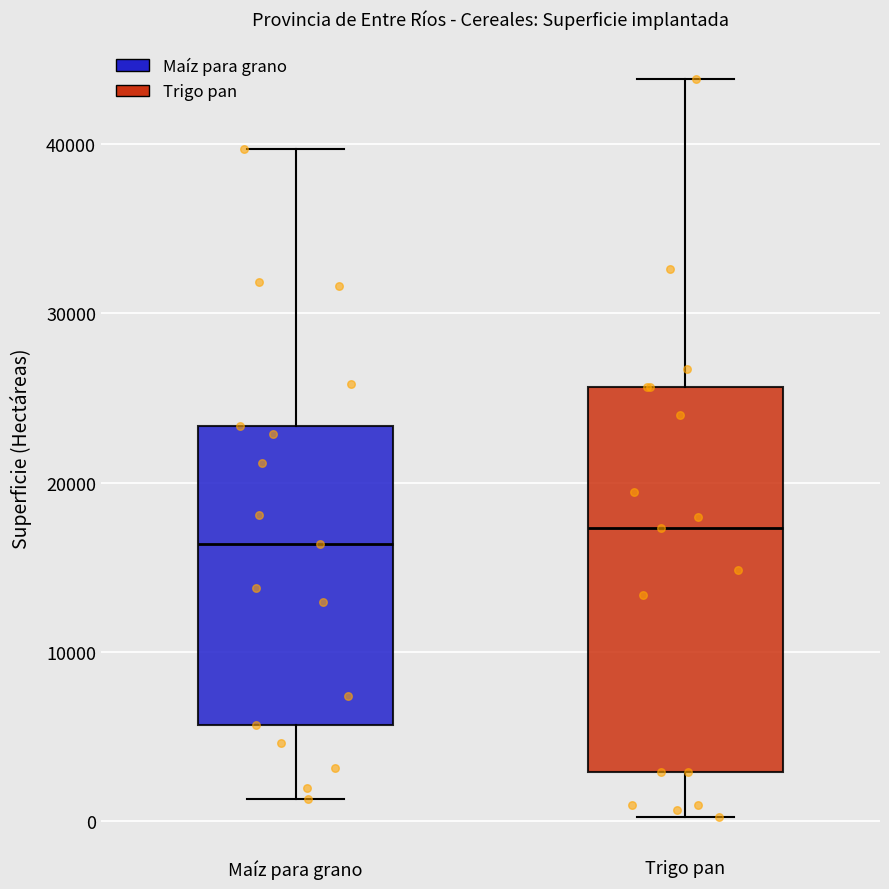

Reading left to right, transcribe this box plot: for each box, give where its median line is, the range the box spans, and where its two whiskers end, as read against the y-axis. The values are not printed on the chart, so give them approximately, as read against the axis.

Maíz para grano: median 16000, box 6000 to 23000, whiskers 1000 to 40000
Trigo pan: median 17000, box 3000 to 26000, whiskers 0 to 44000